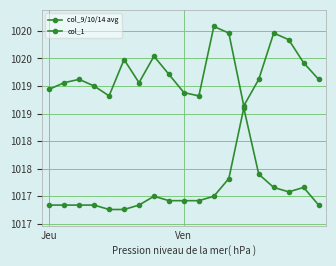

Rank the series by their average value, from highest to lowest.

col_9/10/14 avg, col_1